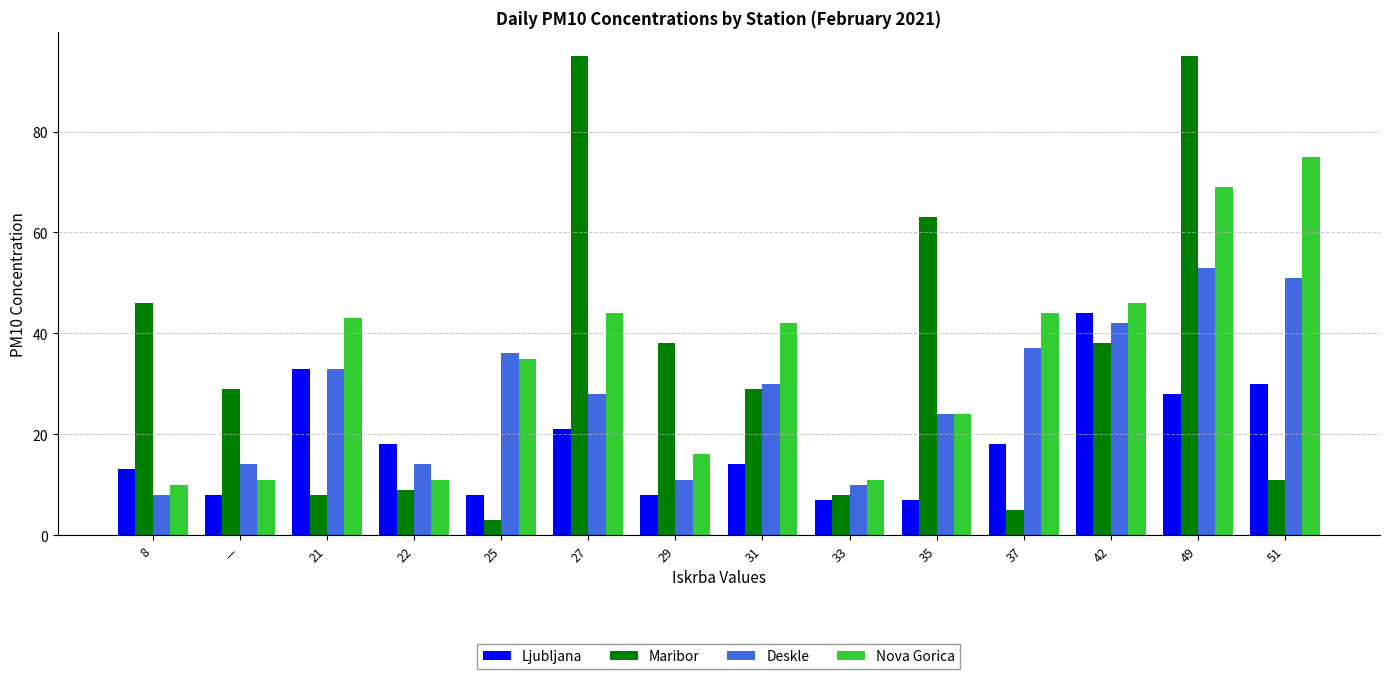

Count the number of categories in the chart.

14